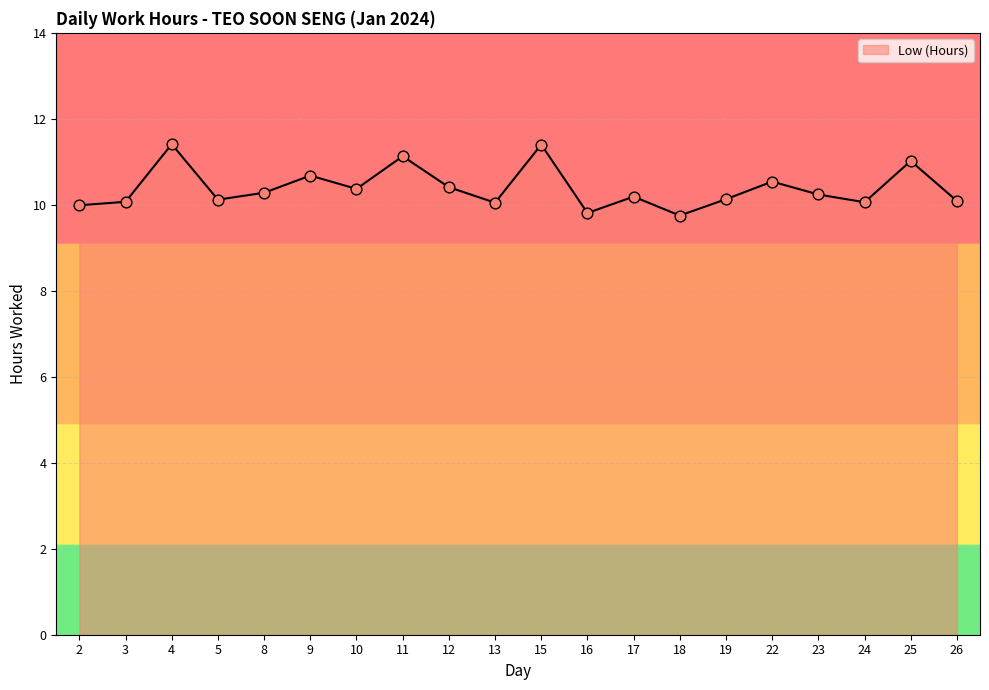

What is the change in value from 3 to 22?

+0.5